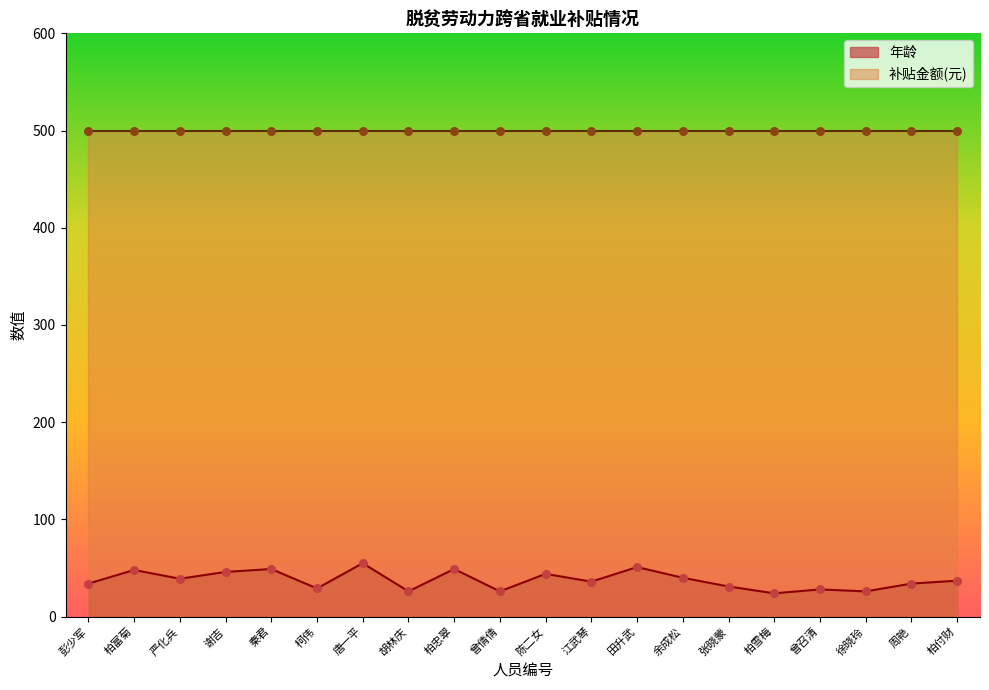

Which has a higher value, 柏富菊 or 柏雪梅?

柏富菊